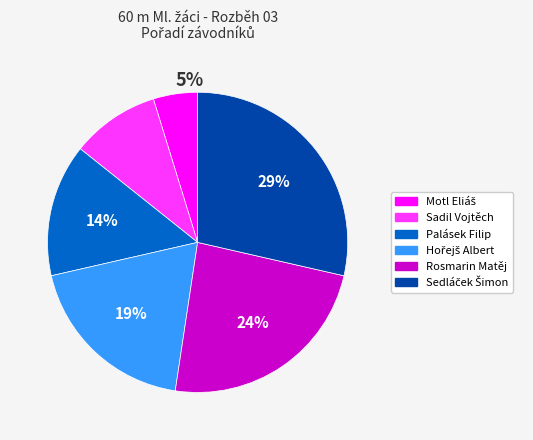

Combined, do Palásek Filip and Sadil Vojtěch account for over 50%?

No